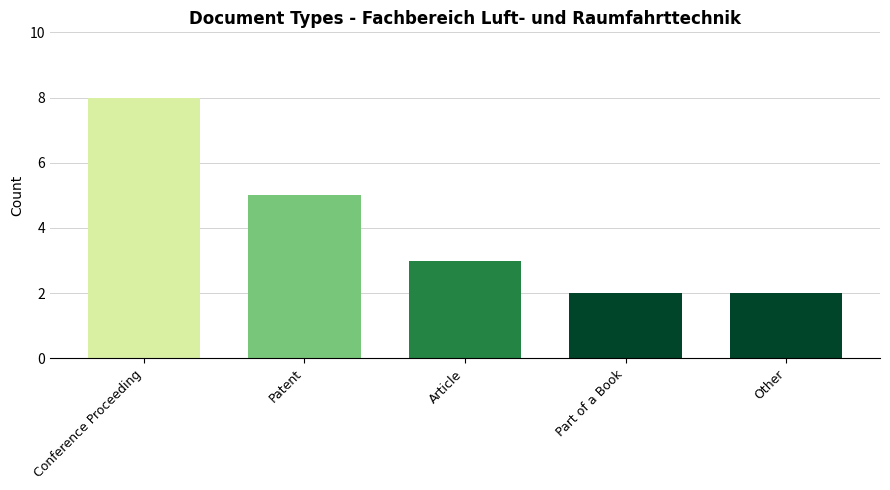

What is the value of the 1st bar from the left?

8